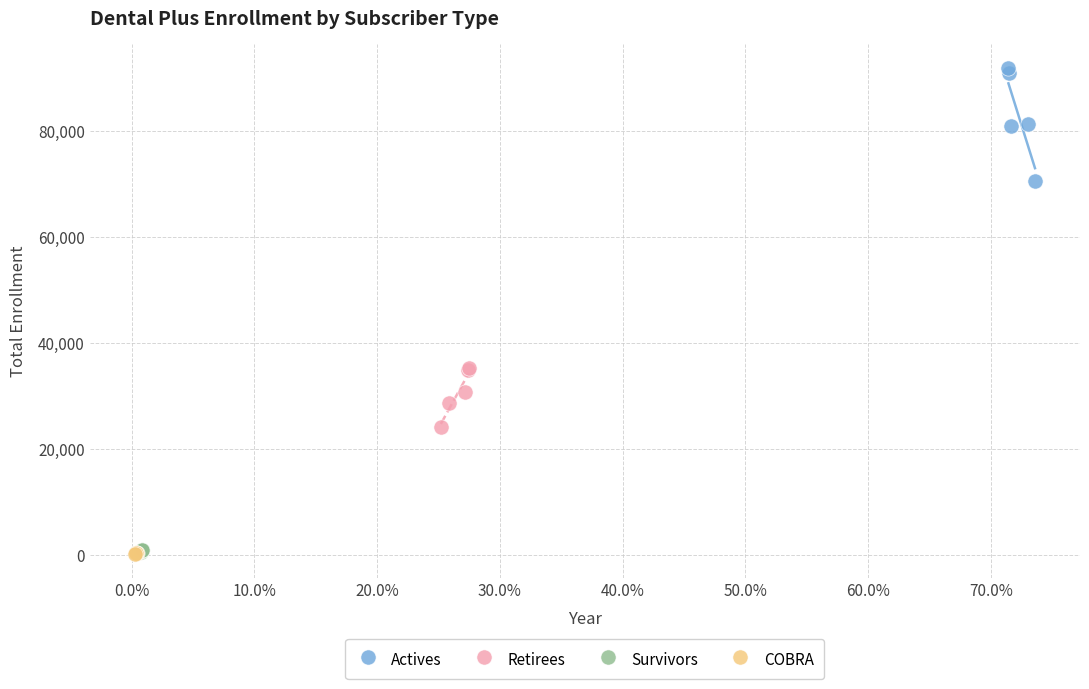

Which series reaches the maximum Y coordinate?

Actives